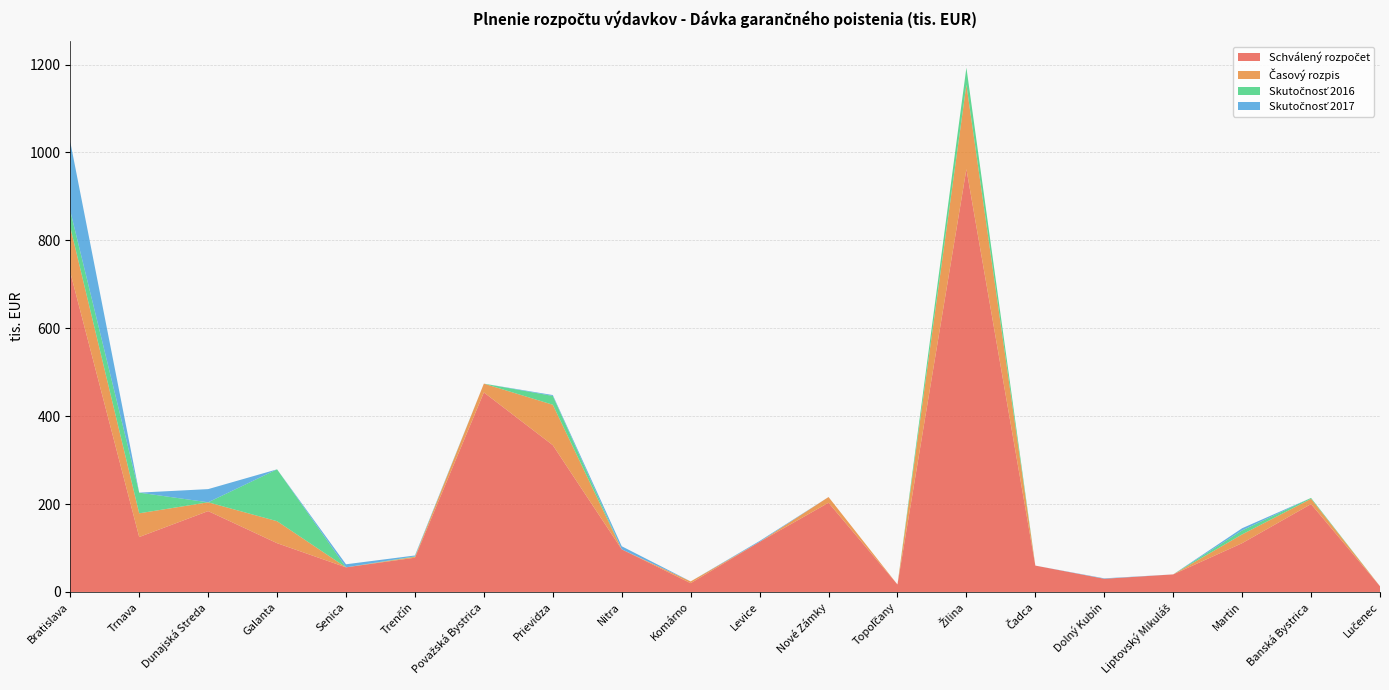

Reading right to left, transcribe all the data shown in this chart.

Schválený rozpočet: Lučenec=13	Banská Bystrica=200	Martin=111	Liptovský Mikuláš=40	Dolný Kubín=30	Čadca=60	Žilina=962	Topoľčany=17	Nové Zámky=203	Levice=114	Komárno=20	Nitra=97	Prievidza=334	Považská Bystrica=454	Trenčín=78	Senica=56	Galanta=111	Dunajská Streda=184	Trnava=125	Bratislava=727
Časový rozpis: Lučenec=0	Banská Bystrica=12	Martin=20	Liptovský Mikuláš=0	Dolný Kubín=0	Čadca=0	Žilina=192	Topoľčany=0	Nové Zámky=13	Levice=0	Komárno=4	Nitra=0	Prievidza=92	Považská Bystrica=20	Trenčín=2	Senica=0	Galanta=50	Dunajská Streda=20	Trnava=54	Bratislava=103
Skutočnosť 2016: Lučenec=0	Banská Bystrica=2	Martin=9	Liptovský Mikuláš=0	Dolný Kubín=0	Čadca=0	Žilina=39	Topoľčany=0	Nové Zámky=0	Levice=0	Komárno=0	Nitra=0	Prievidza=20	Považská Bystrica=0	Trenčín=1	Senica=0	Galanta=118	Dunajská Streda=0	Trnava=47	Bratislava=37
Skutočnosť 2017: Lučenec=0	Banská Bystrica=0	Martin=5	Liptovský Mikuláš=0	Dolný Kubín=1	Čadca=0	Žilina=0	Topoľčany=0	Nové Zámky=0	Levice=2	Komárno=0	Nitra=7	Prievidza=2	Považská Bystrica=0	Trenčín=2	Senica=7	Galanta=0	Dunajská Streda=30	Trnava=0	Bratislava=157